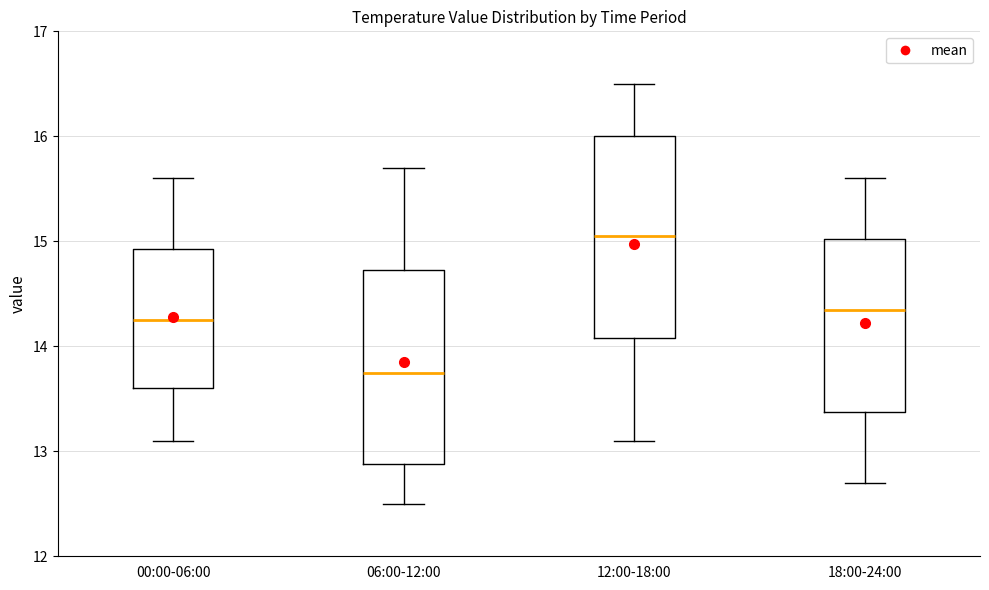

Which box has the lowest median line?

06:00-12:00